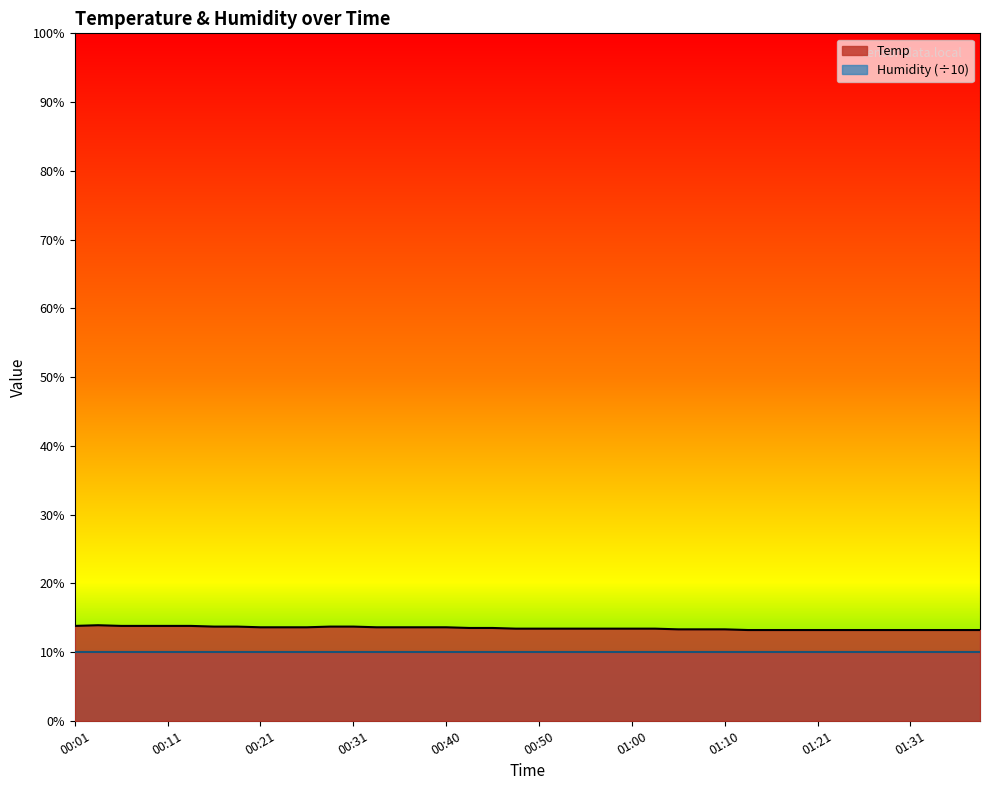

Is it true that Temp equals 3.7 at 00:31?

False